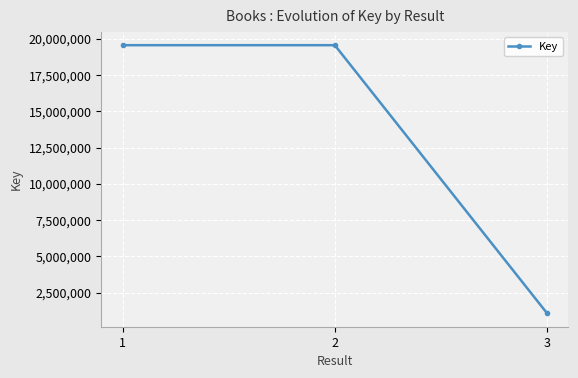

What is the greatest value displayed?

19552831